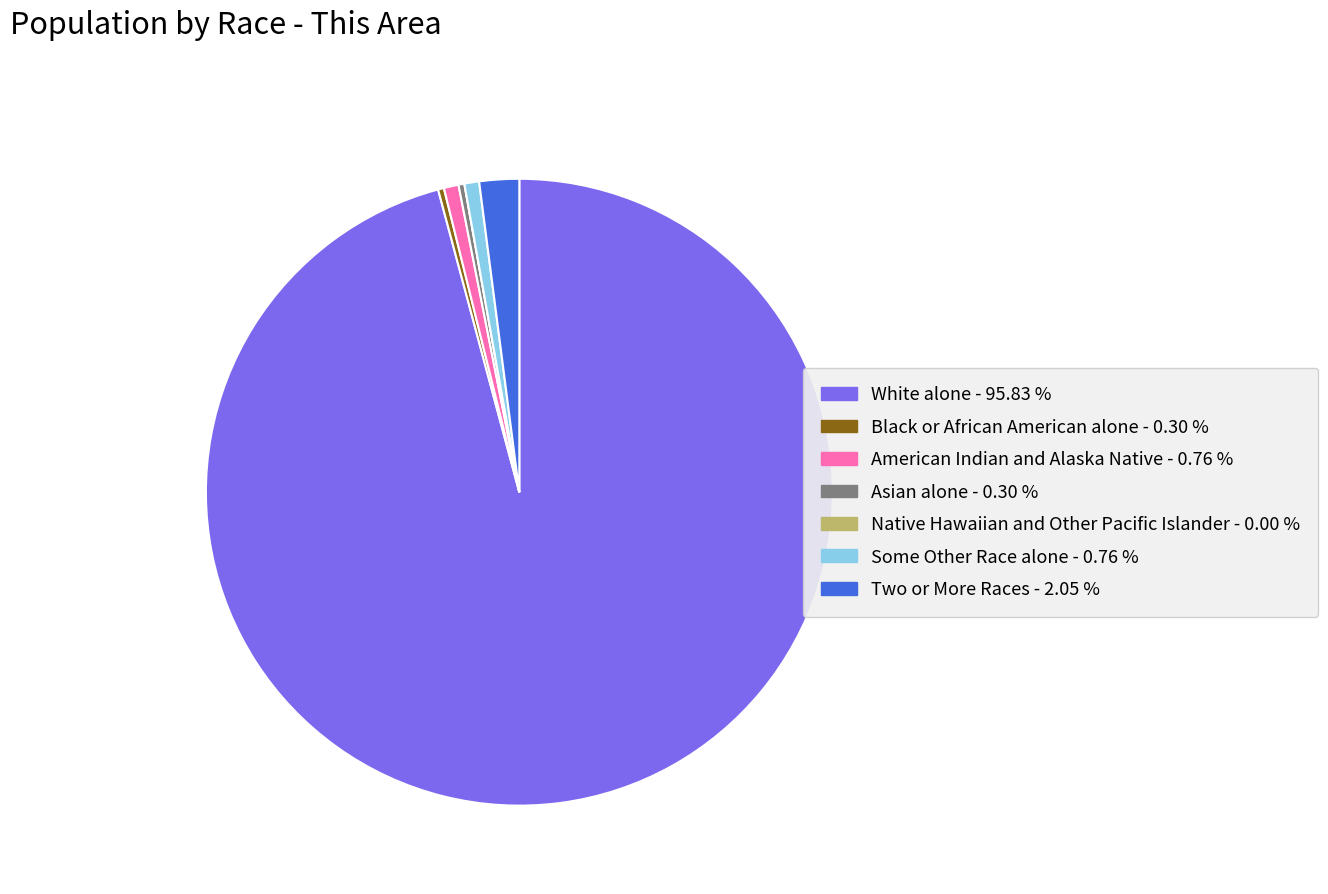

Which has a higher value, American Indian and Alaska Native or White alone?

White alone